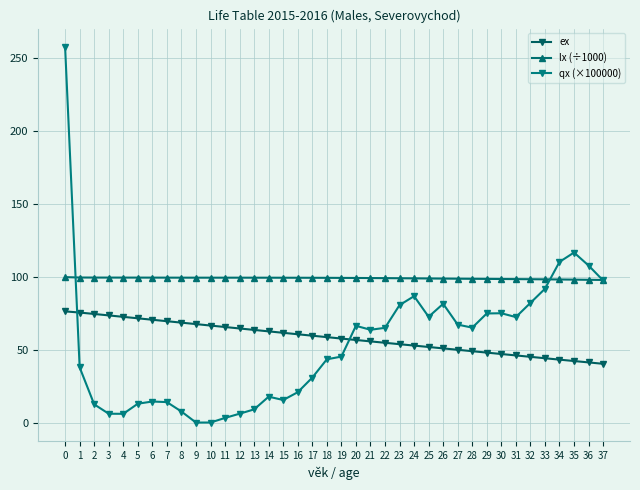

List the series in order of their peak value, lowest first.

ex, lx (÷1000), qx (×100000)